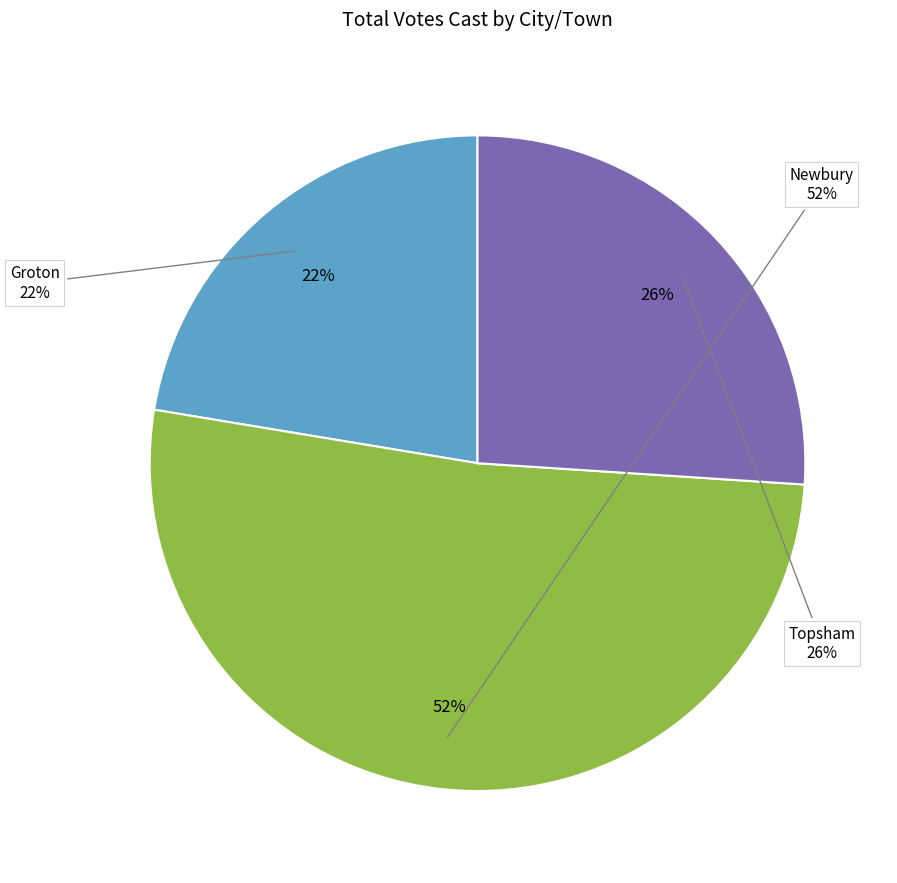

What is the change in value from Groton to Newbury?

+464